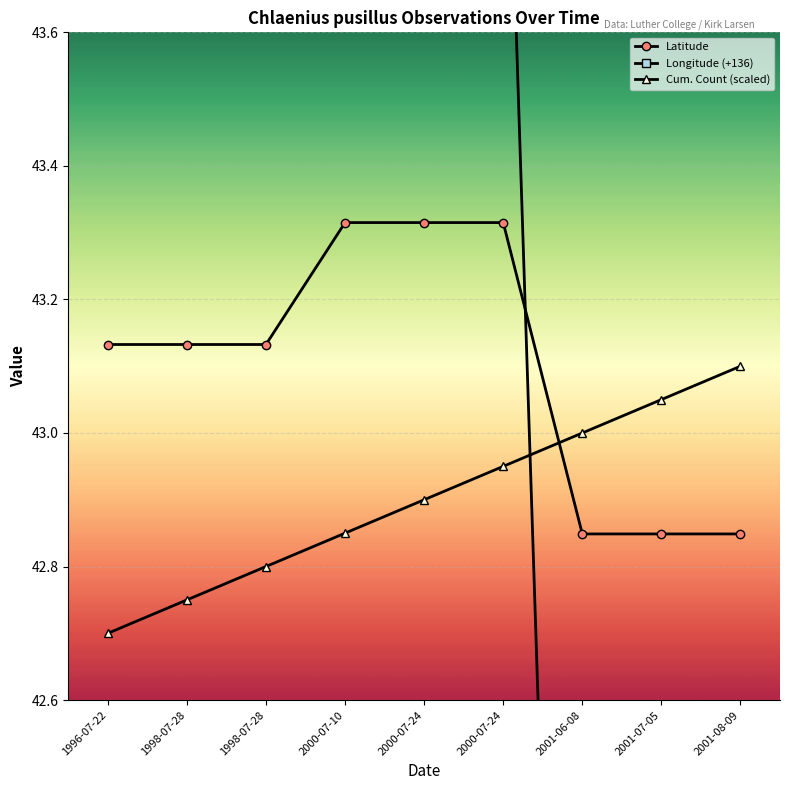

Which series ends up on top after the final intersection of Longitude (+136) and Latitude?

Latitude